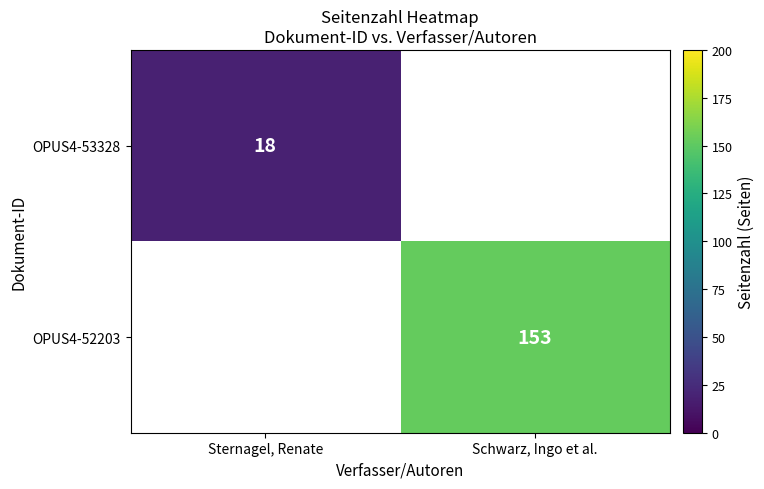

Is it true that OPUS4-52203 equals 153 at Schwarz, Ingo et al.?

True